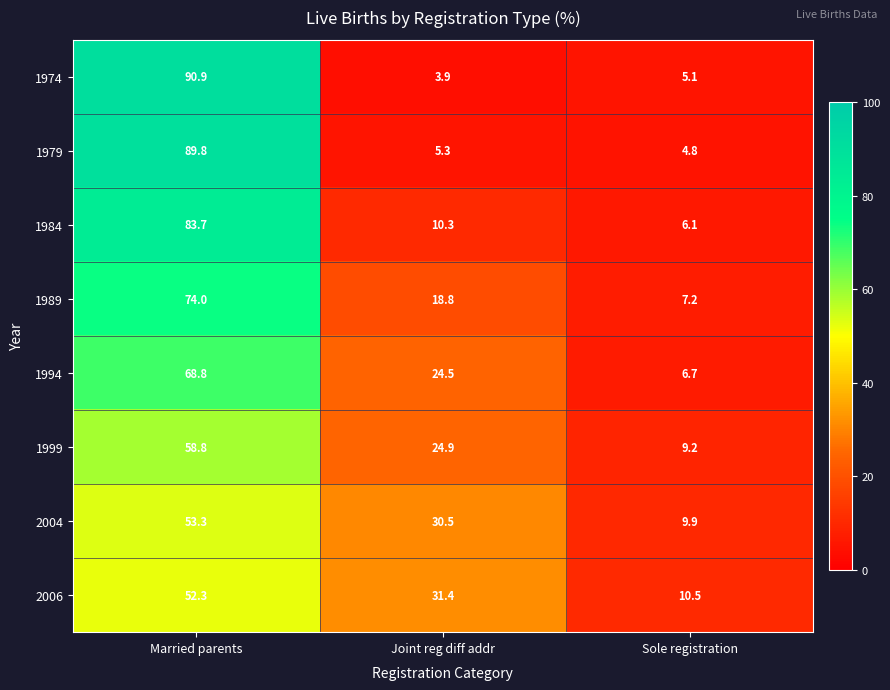

The 1974 series shows 5.7 at Joint reg diff addr. True or false?

False